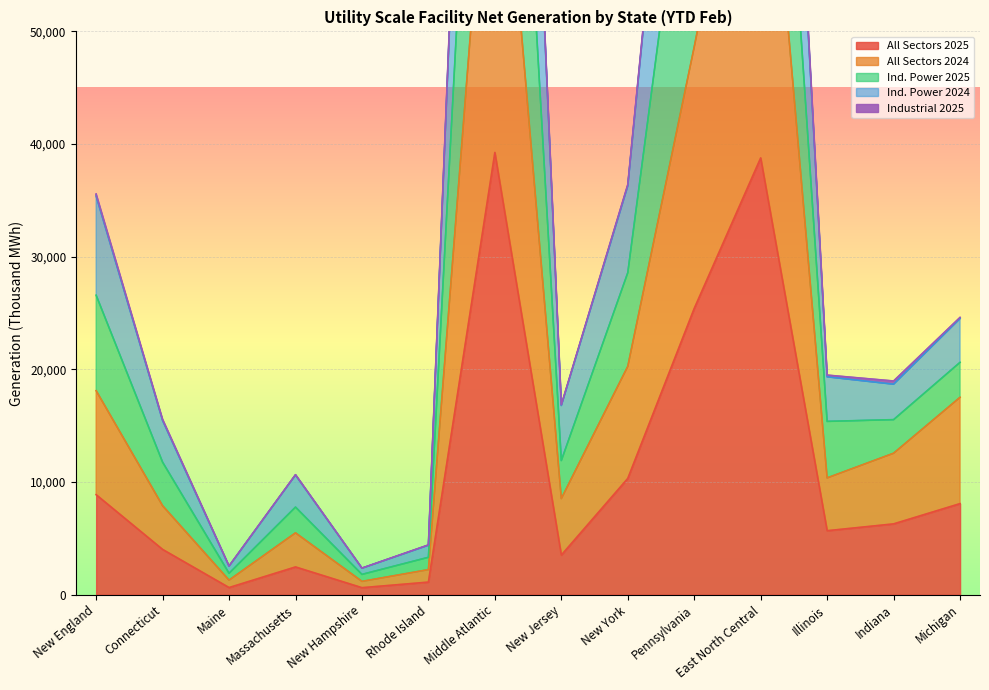

What is the difference between the maximum and second lowest values in the Ind. Power 2025 series?

146618